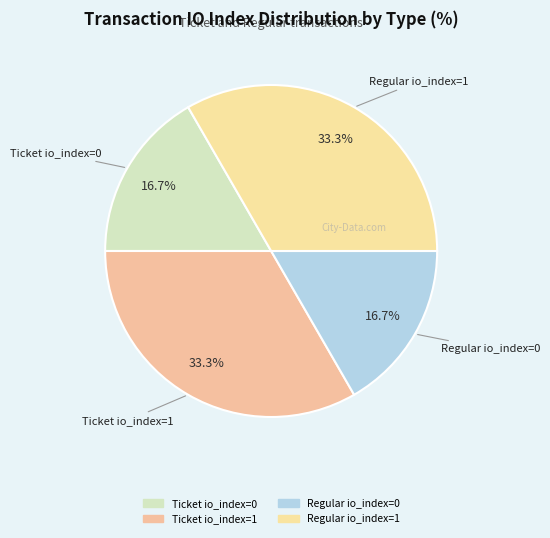

Count the number of slices in the pie.

4